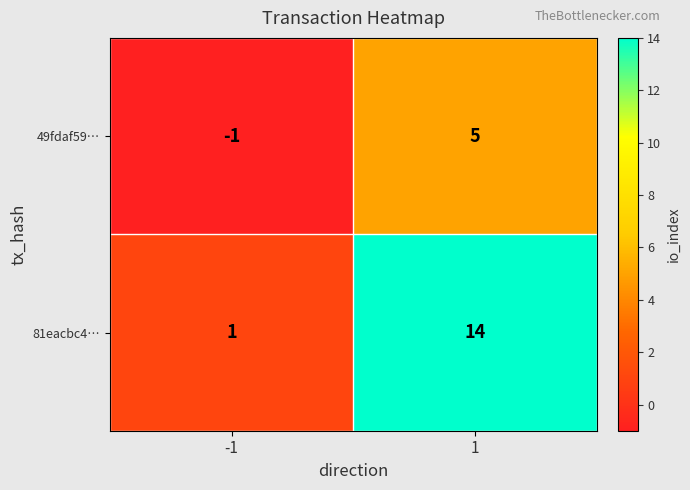

The 49fdaf59… series shows 7 at 1. True or false?

False